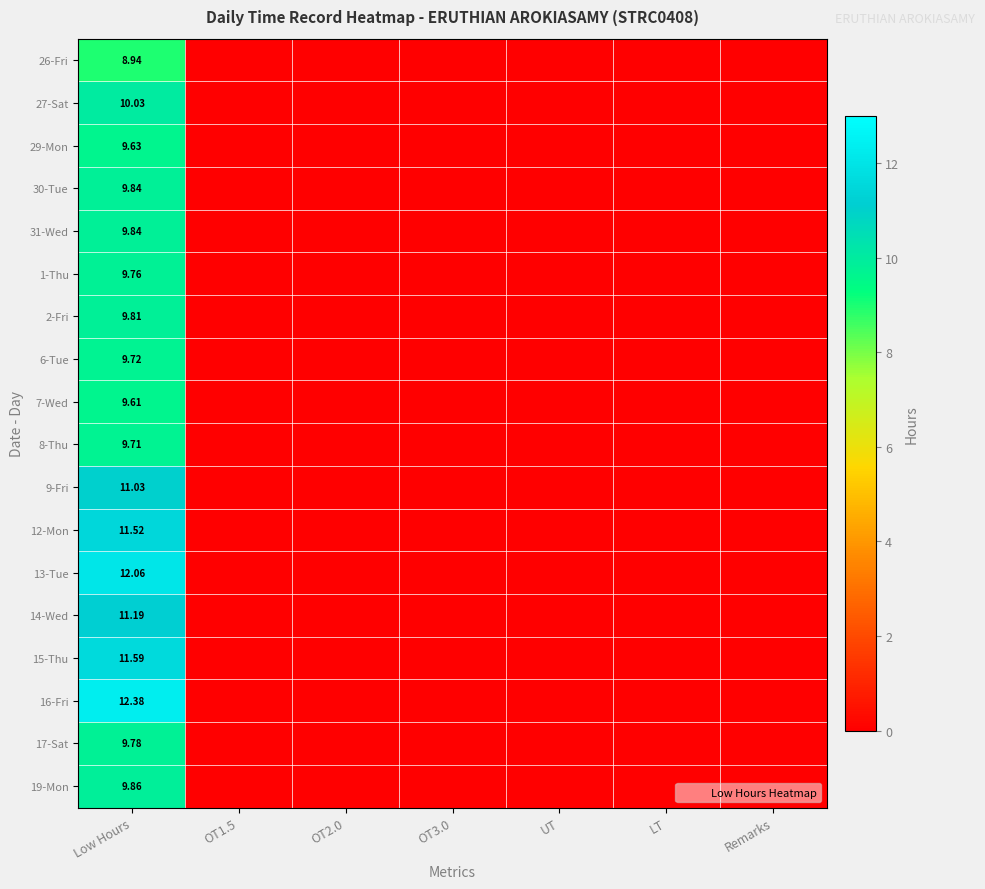

List the labels in order of 14-Wed value, smallest first.

OT1.5, OT2.0, OT3.0, UT, LT, Remarks, Low Hours